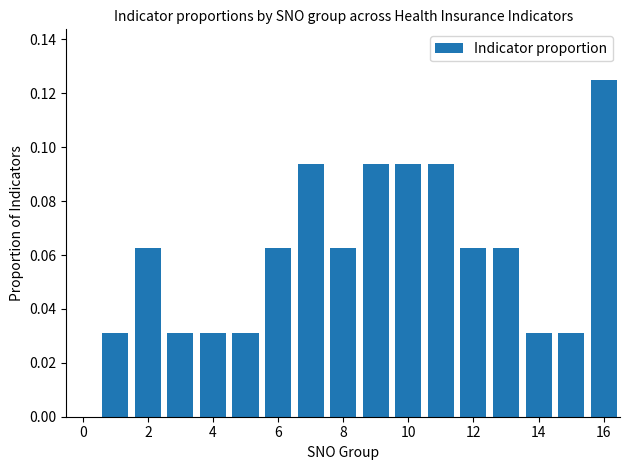

Count the values in the range 0 to 1.

16